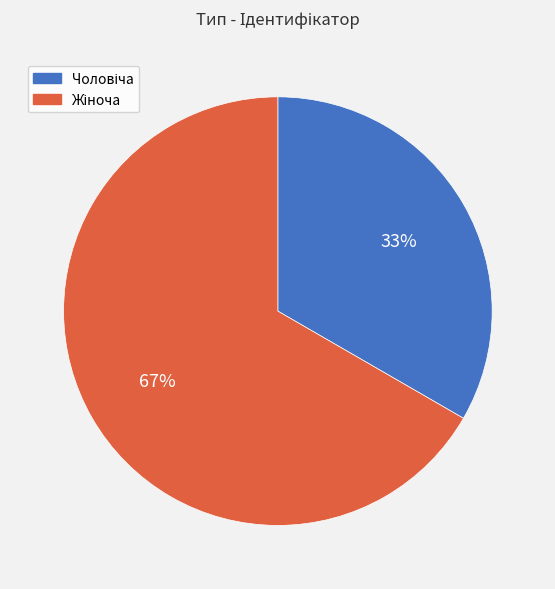

Does any single category account for the majority?

Yes